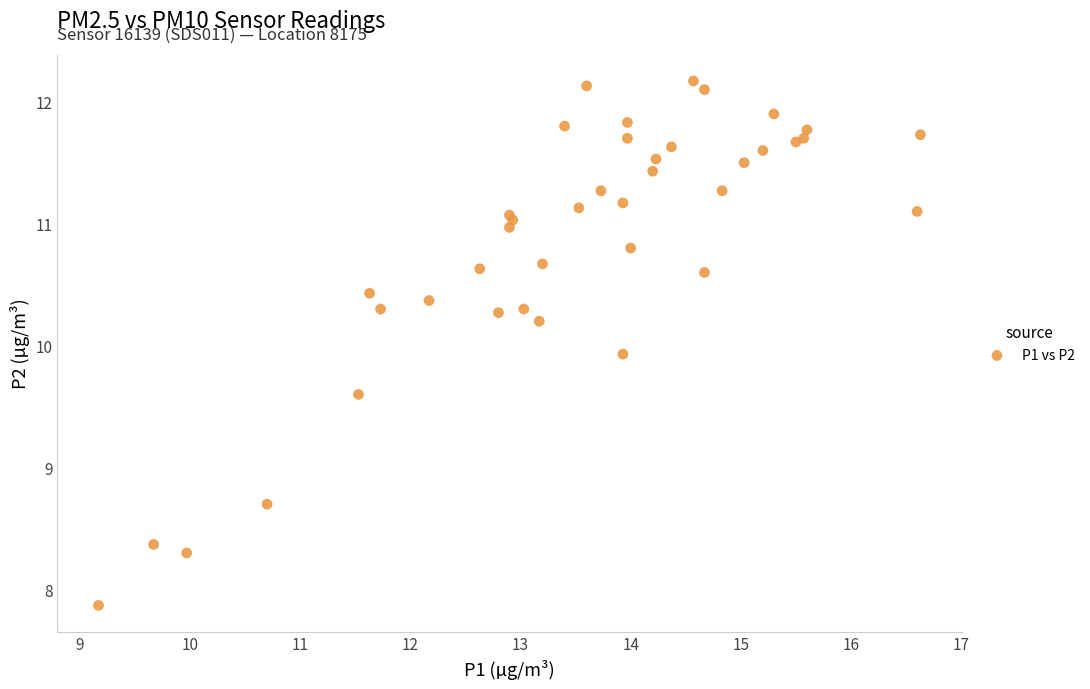

What Y value in the scatter plot is closest to 10?

9.9